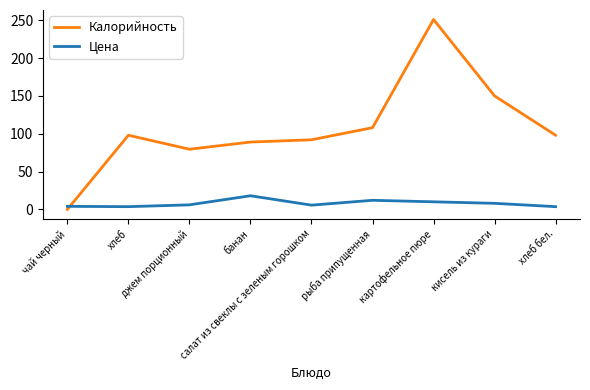

Which series has the largest range (max minus min)?

Калорийность